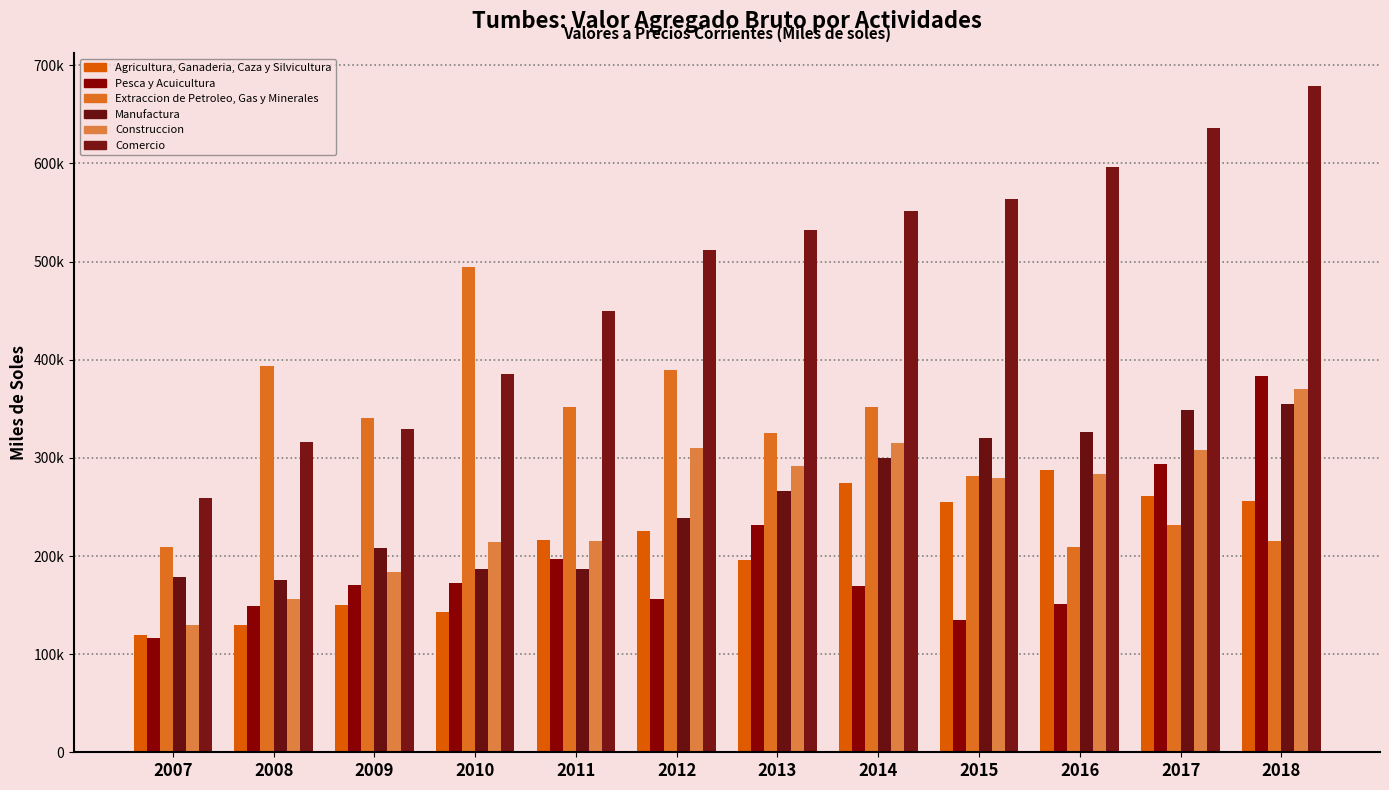

Reading left to right, transcribe all the data shown in this chart.

Agricultura, Ganaderia, Caza y Silvicultura: 2007=119031	2008=129905	2009=149761	2010=143268	2011=216798	2012=225689	2013=196064	2014=274890	2015=255005	2016=287976	2017=261082	2018=256071
Pesca y Acuicultura: 2007=116679	2008=148668	2009=170365	2010=172321	2011=196952	2012=155781	2013=231309	2014=169405	2015=134955	2016=151291	2017=293473	2018=383094
Extraccion de Petroleo, Gas y Minerales: 2007=208968	2008=393236	2009=340963	2010=494624	2011=352243	2012=389489	2013=325162	2014=351724	2015=281527	2016=209378	2017=231827	2018=215090
Manufactura: 2007=178258	2008=176042	2009=208056	2010=186523	2011=187171	2012=238319	2013=265925	2014=299566	2015=320471	2016=326287	2017=348459	2018=355239
Construccion: 2007=129818	2008=156445	2009=183675	2010=214548	2011=215807	2012=309808	2013=291838	2014=315628	2015=279155	2016=283329	2017=308458	2018=370443
Comercio: 2007=258885	2008=315816	2009=329023	2010=385346	2011=450148	2012=511471	2013=532211	2014=551407	2015=563946	2016=596493	2017=636382	2018=678666